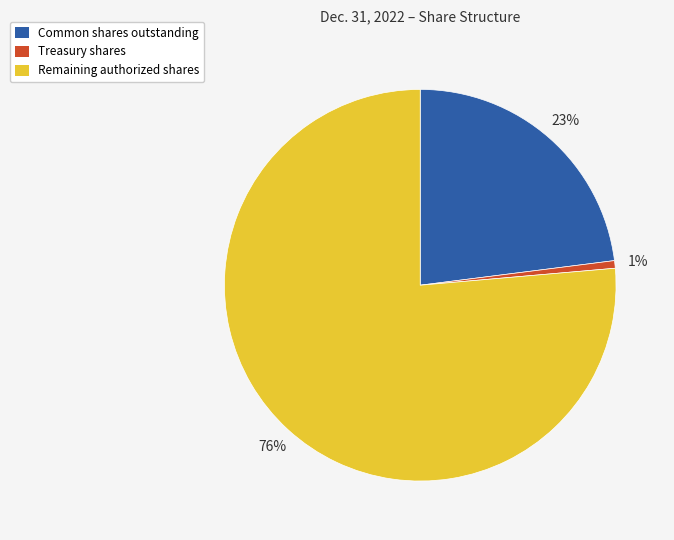

Is it true that Treasury shares is 1% of the pie?

True